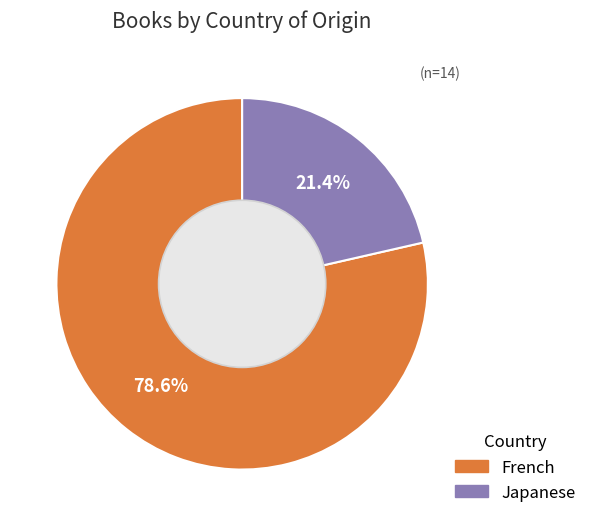

Combined, what portion of the pie is French and Japanese?

100.0%